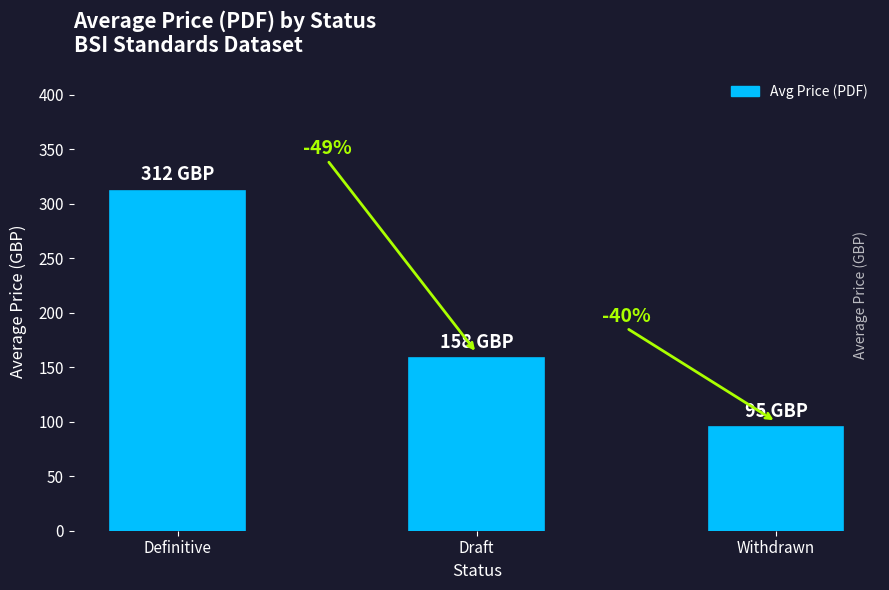

Rank the categories by value from highest to lowest.

Definitive, Draft, Withdrawn